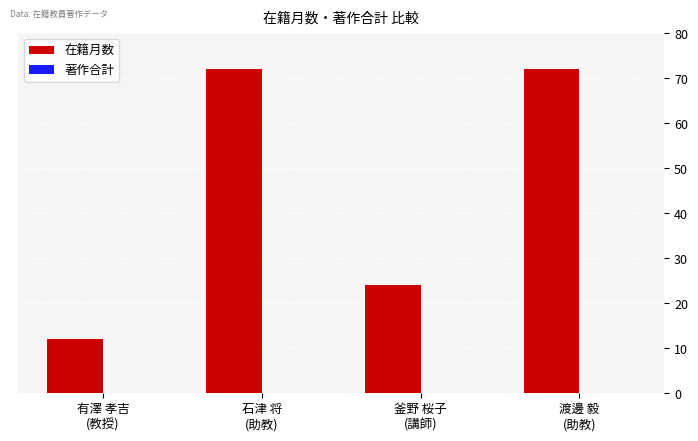

What is the difference between the maximum and minimum values?

60